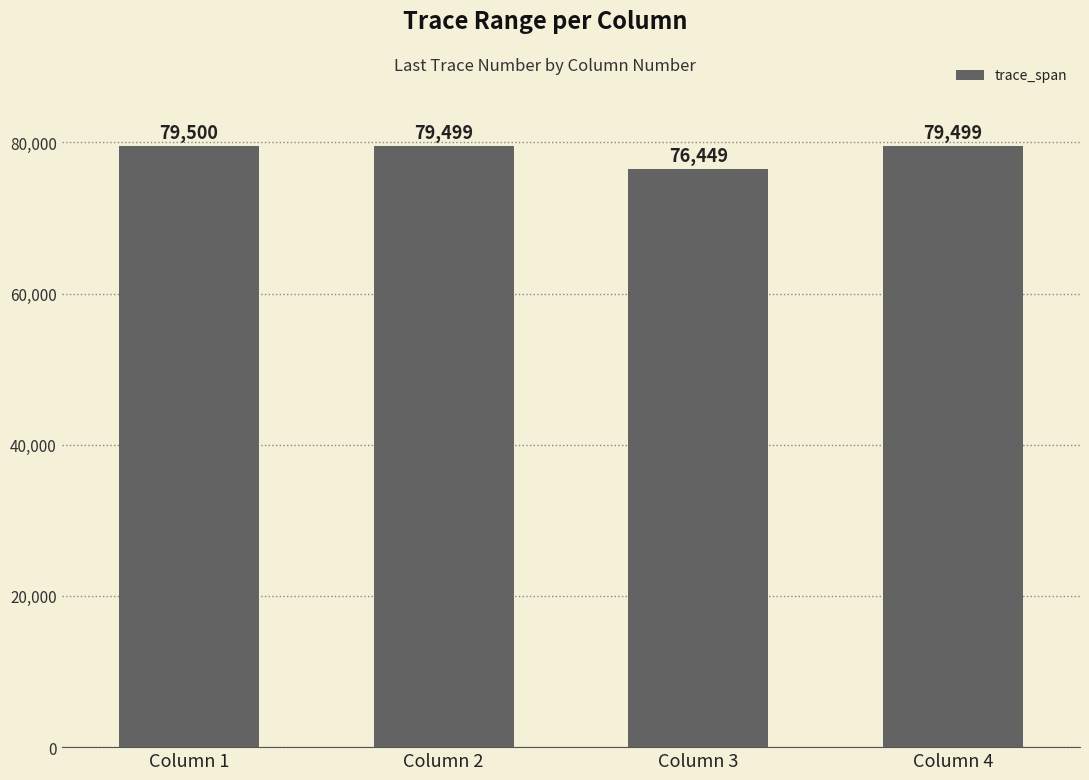

What is the value of the 1st bar from the left?

79500